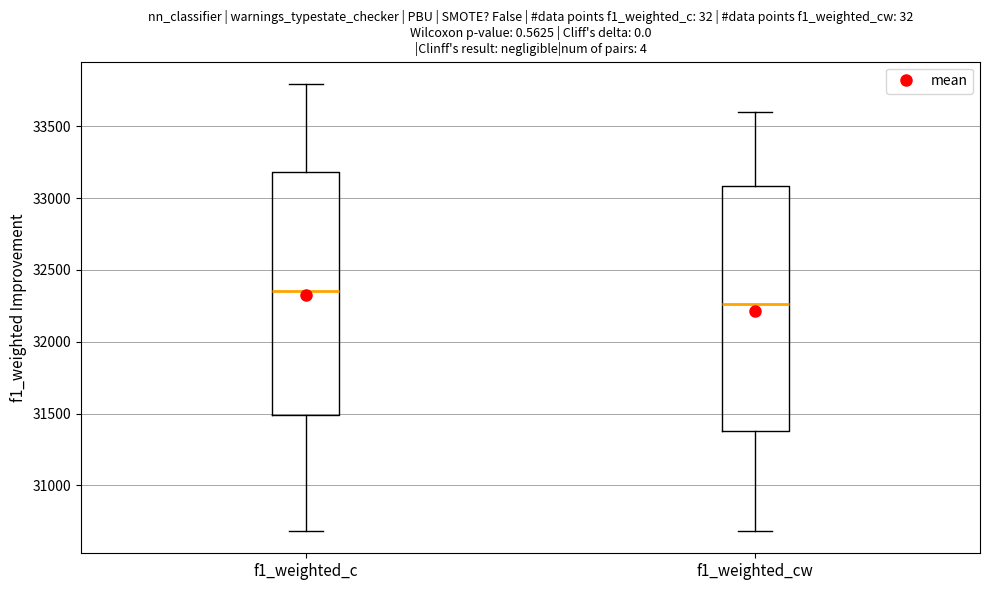

Reading left to right, transcribe this box plot: for each box, give where its median line is, the range the box spans, and where its two whiskers end, as read against the y-axis. The values are not printed on the chart, so give them approximately, as read against the axis.

f1_weighted_c: median 32350, box 31500 to 33200, whiskers 30700 to 33800
f1_weighted_cw: median 32250, box 31400 to 33100, whiskers 30700 to 33600